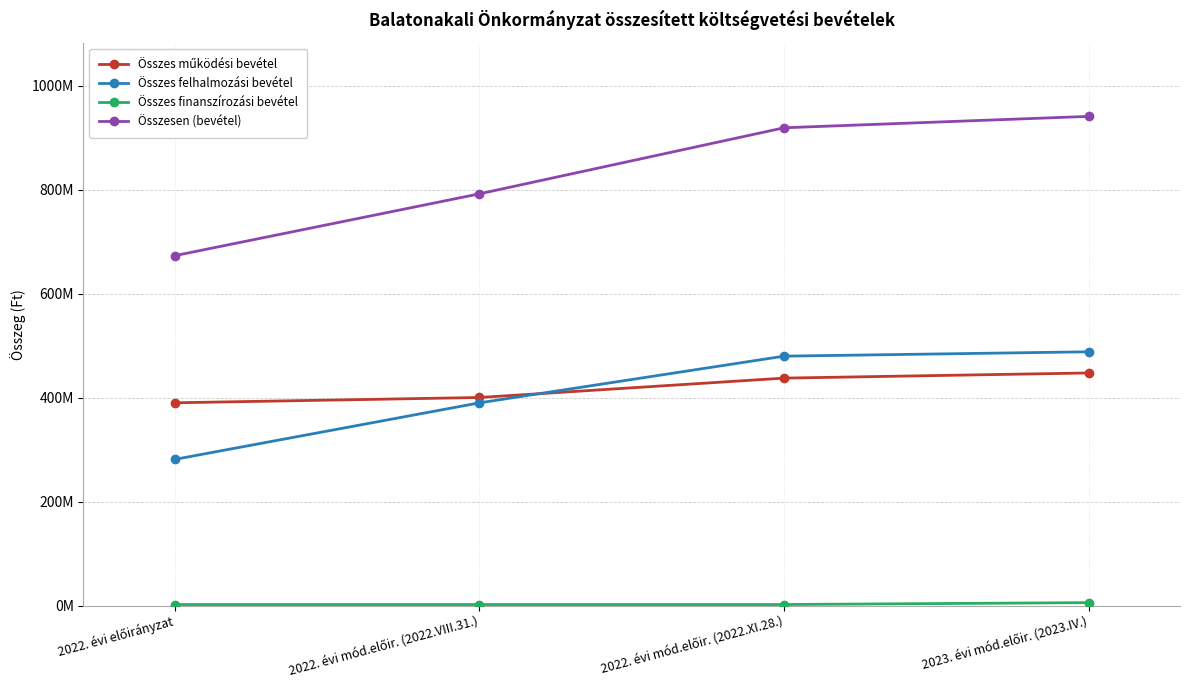

What is the difference between the maximum and minimum values in the Összes finanszírozási bevétel series?

3625646